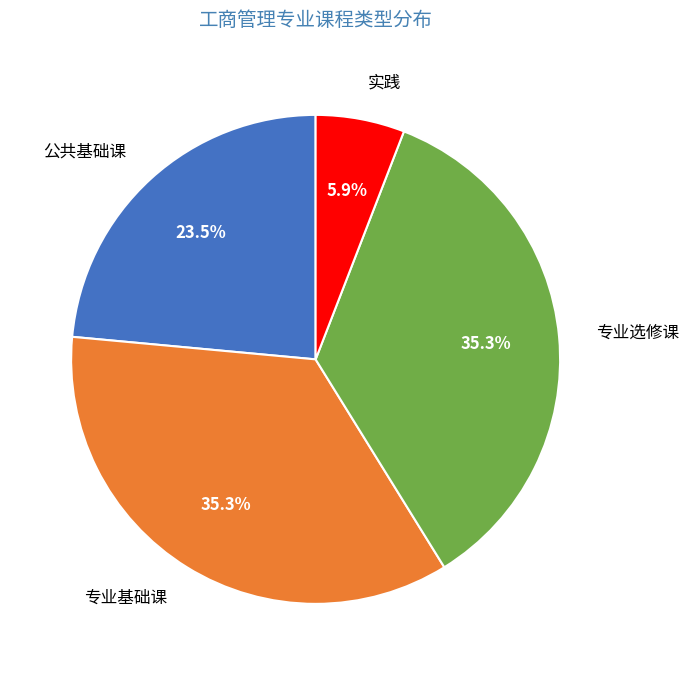

What is the smallest slice in the pie chart?

实践